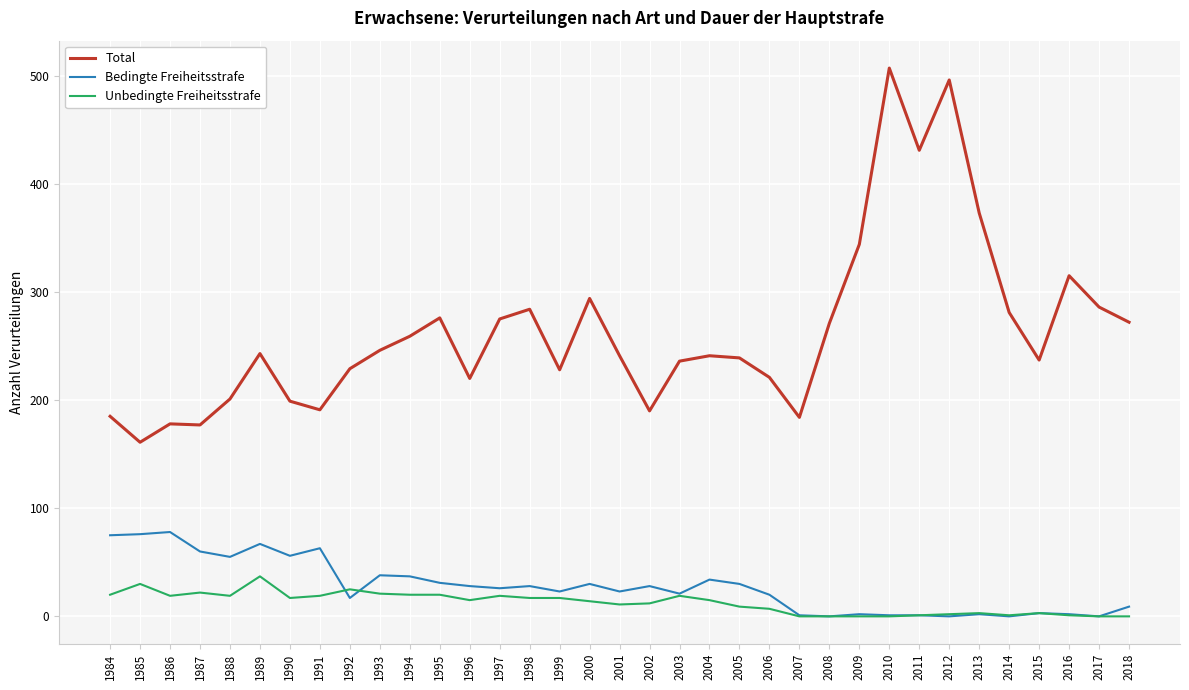

Rank the series by their maximum value, from lowest to highest.

Unbedingte Freiheitsstrafe, Bedingte Freiheitsstrafe, Total